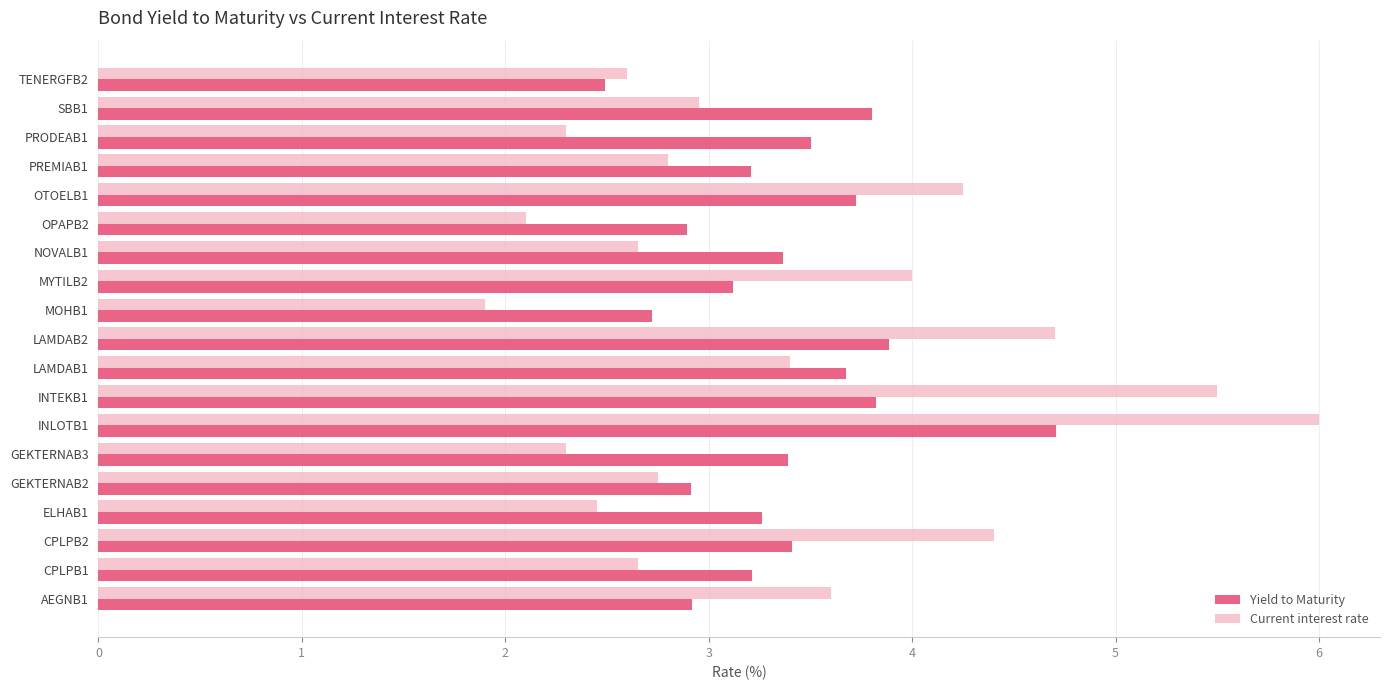

List the series in order of their peak value, highest first.

Current interest rate, Yield to Maturity